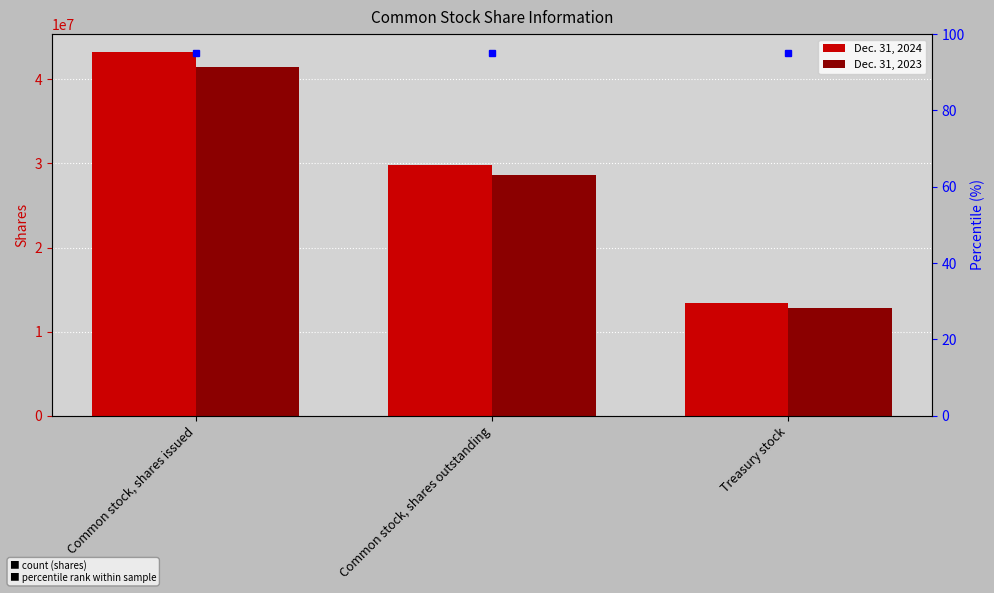

Reading left to right, transcribe all the data shown in this chart.

Dec. 31, 2024: 43225000	29846000	13379000
Dec. 31, 2023: 41457000	28629000	12828000